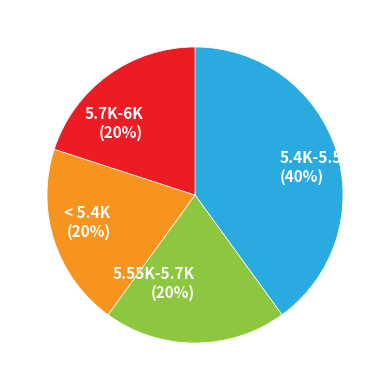

How many slices are in this pie chart?

4